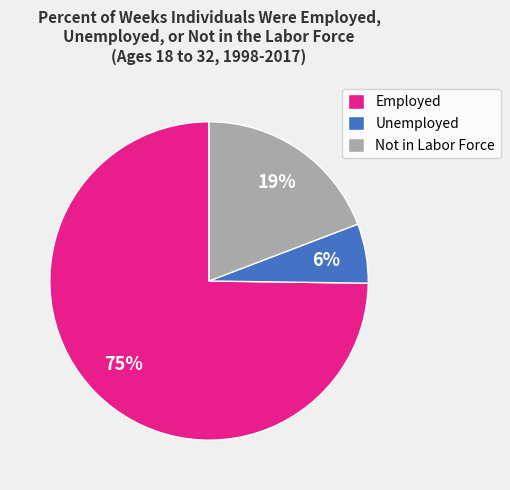

Which category has the biggest portion of the pie?

Employed